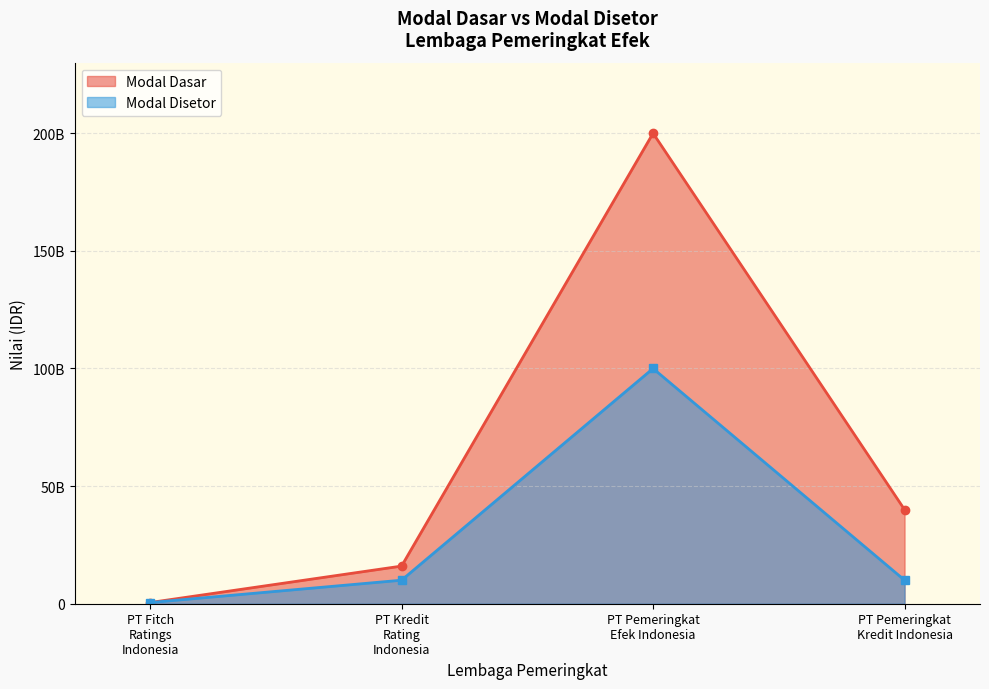

Reading right to left, extract all data points from this chart.

Modal Dasar: PT Pemeringkat Kredit Indonesia=40000000000	PT Pemeringkat Efek Indonesia=200000000000	PT Kredit Rating Indonesia=16000000000	PT Fitch Ratings Indonesia=502000000
Modal Disetor: PT Pemeringkat Kredit Indonesia=10000000000	PT Pemeringkat Efek Indonesia=100000000000	PT Kredit Rating Indonesia=10000000000	PT Fitch Ratings Indonesia=502000000